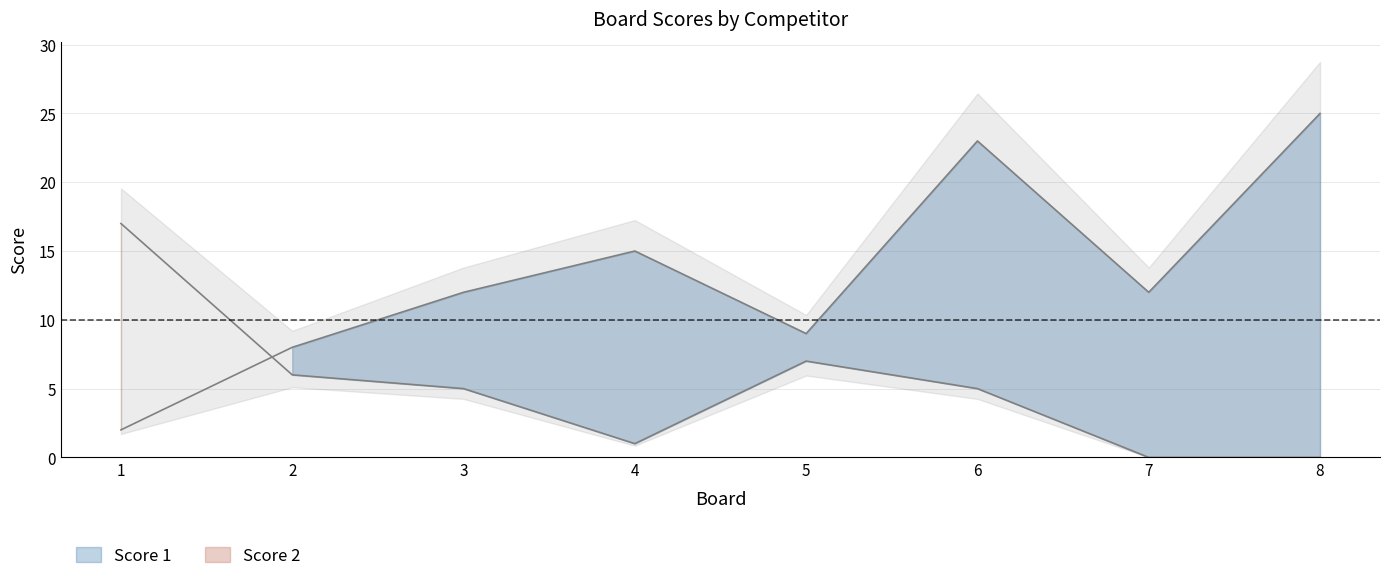

Where is the first local minimum for Score 1?

5